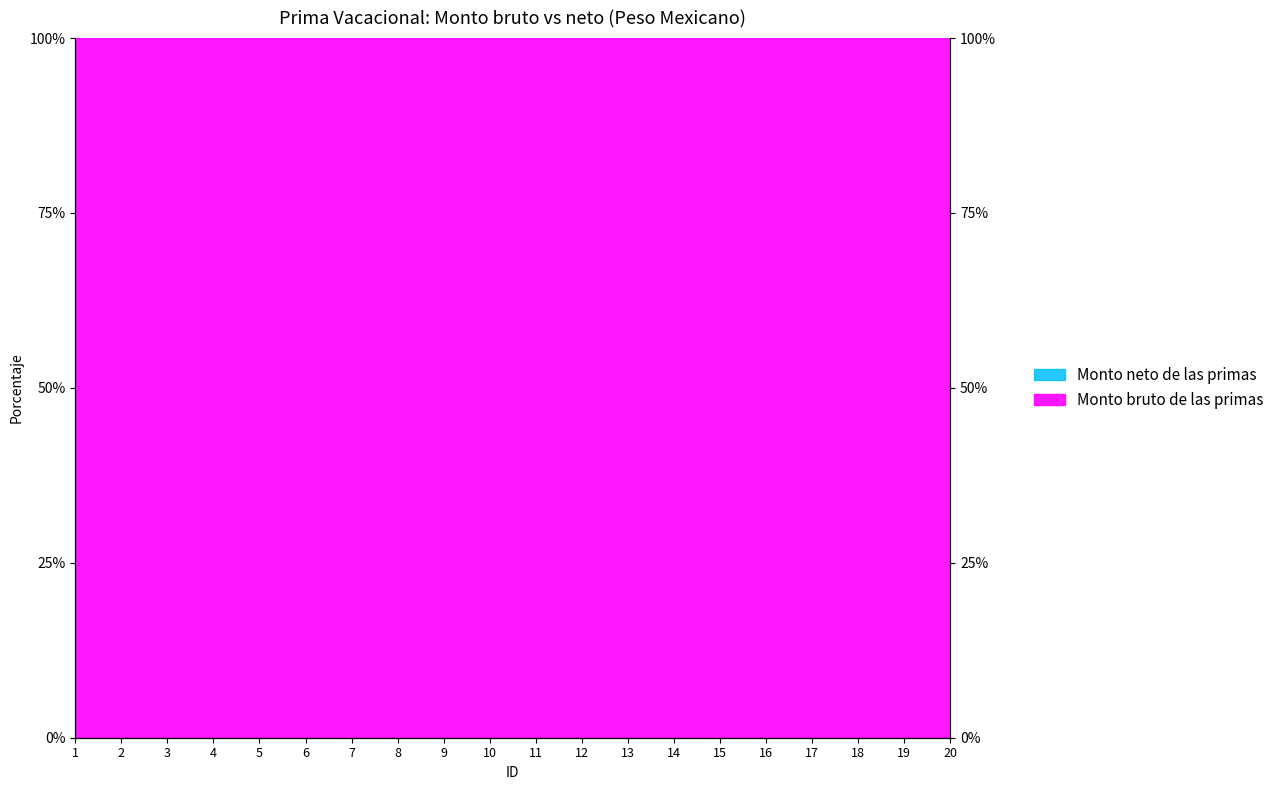

True or false: Monto bruto de las primas and Monto neto de las primas intersect in this chart.

False